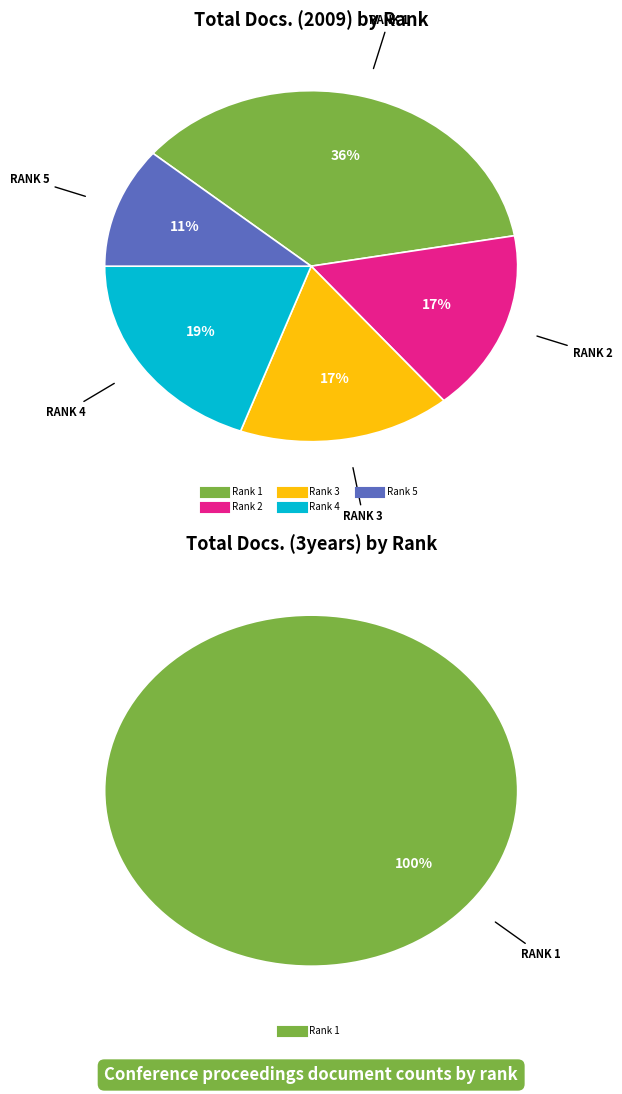

Is it true that Rank 4 is 30% of the pie?

False